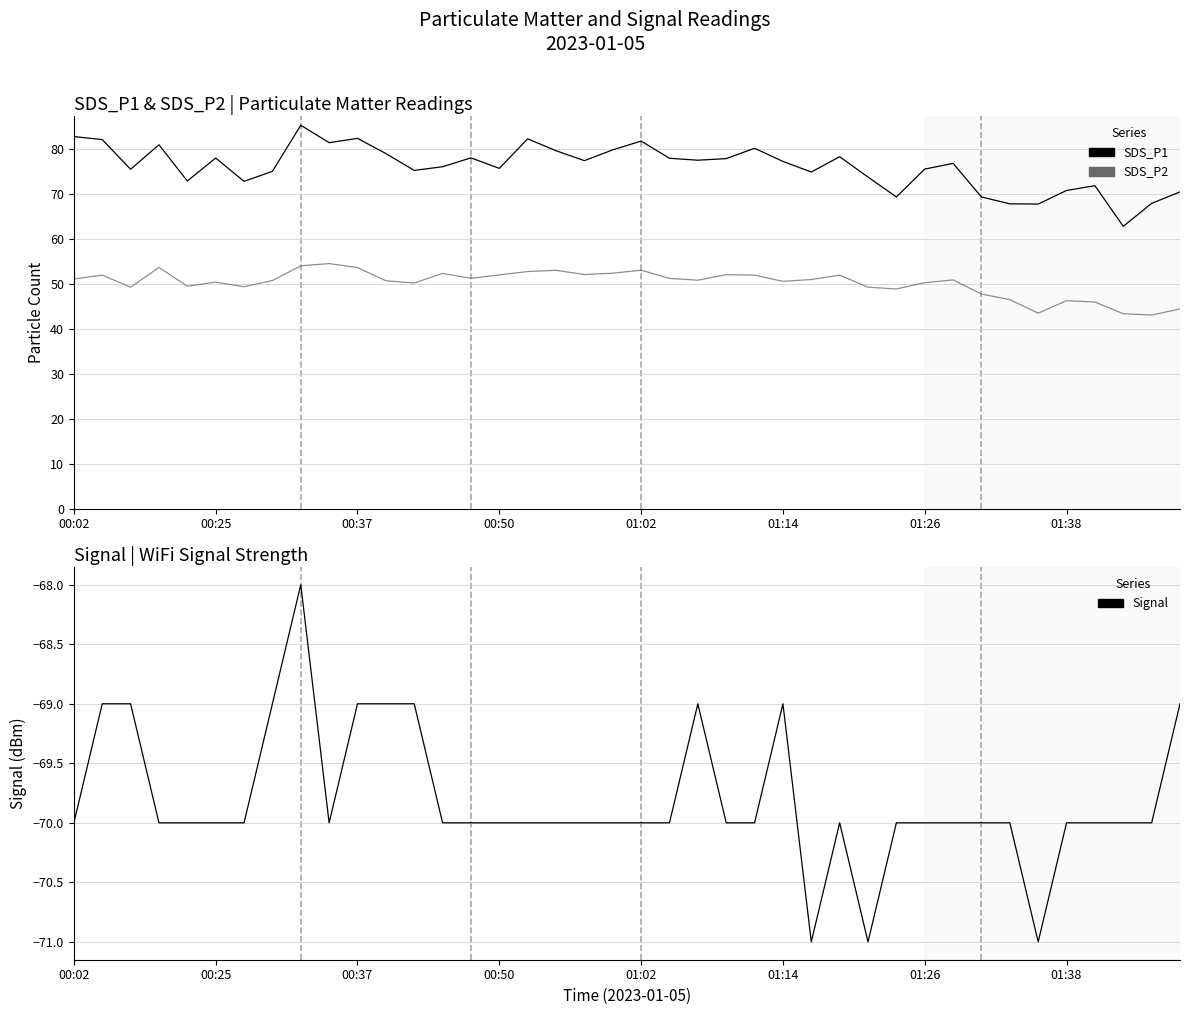

How many values in the Signal series exceed -70?

10